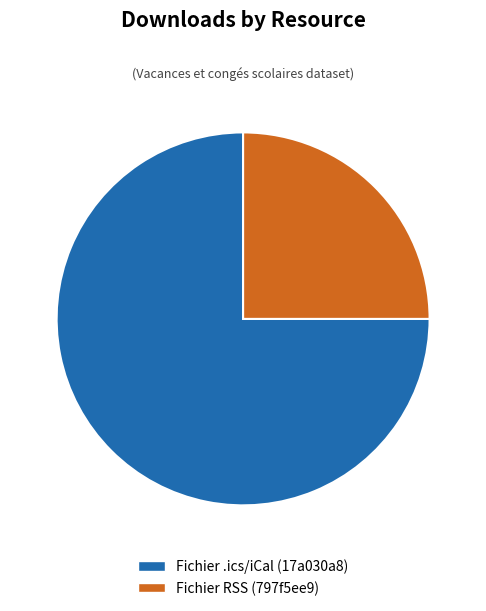

Is the sum of Fichier .ics/iCal (17a030a8) and Fichier RSS (797f5ee9) greater than half?

Yes